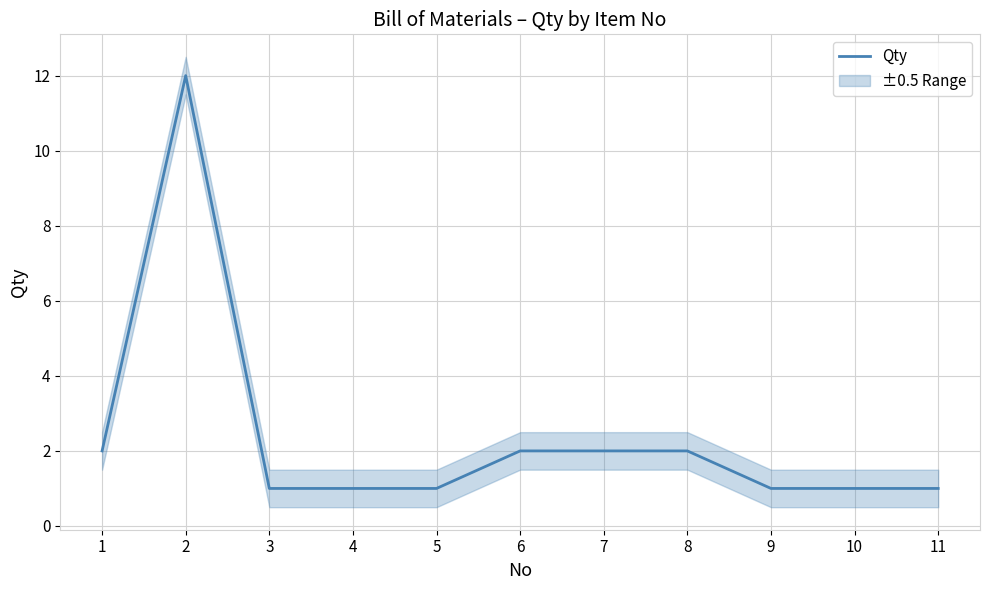

Reading right to left, extract all data points from this chart.

11=1	10=1	9=1	8=2	7=2	6=2	5=1	4=1	3=1	2=12	1=2